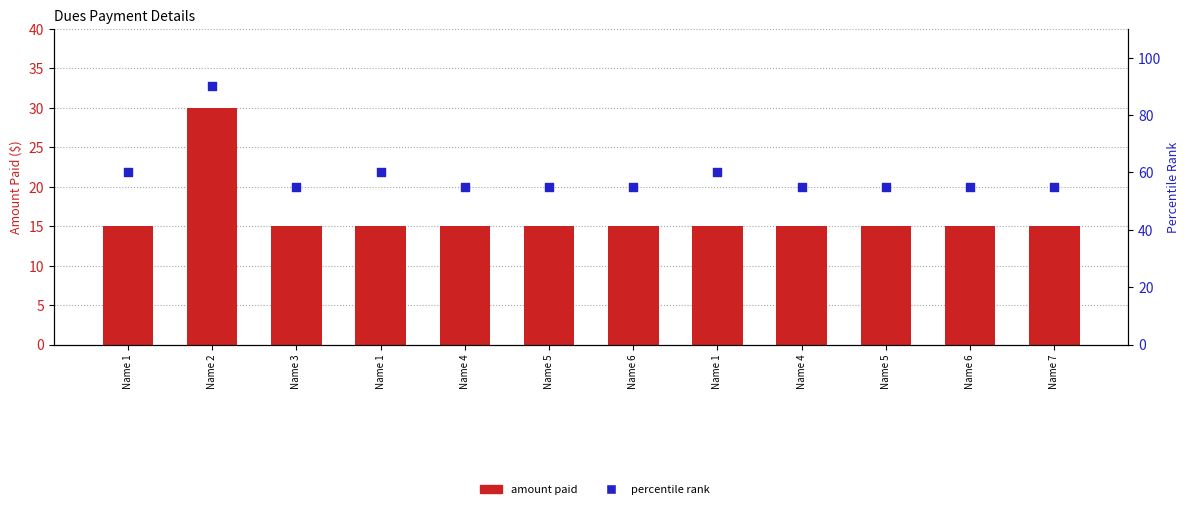

Is the value of percentile rank at Name 4 greater than the value of amount paid at Name 1?

Yes